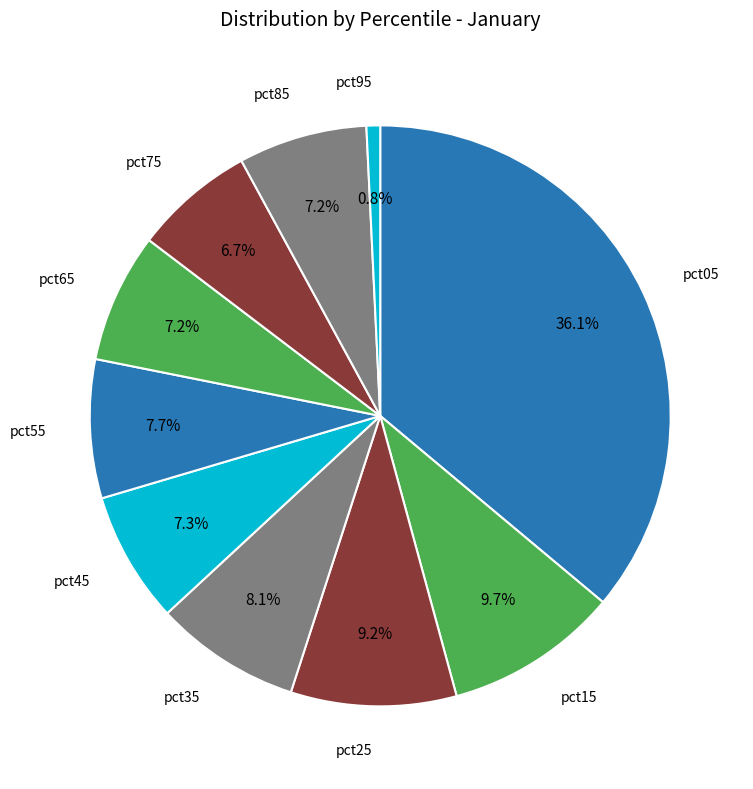

Count the number of slices in the pie.

10